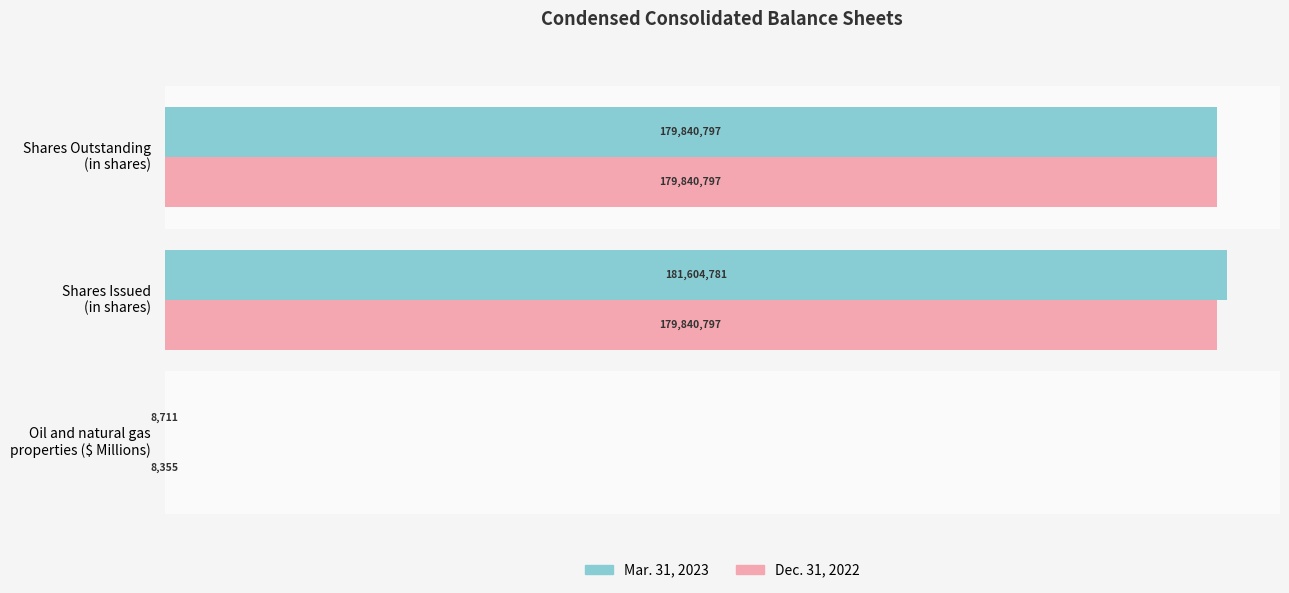

What is the maximum value for Dec. 31, 2022?

179840797